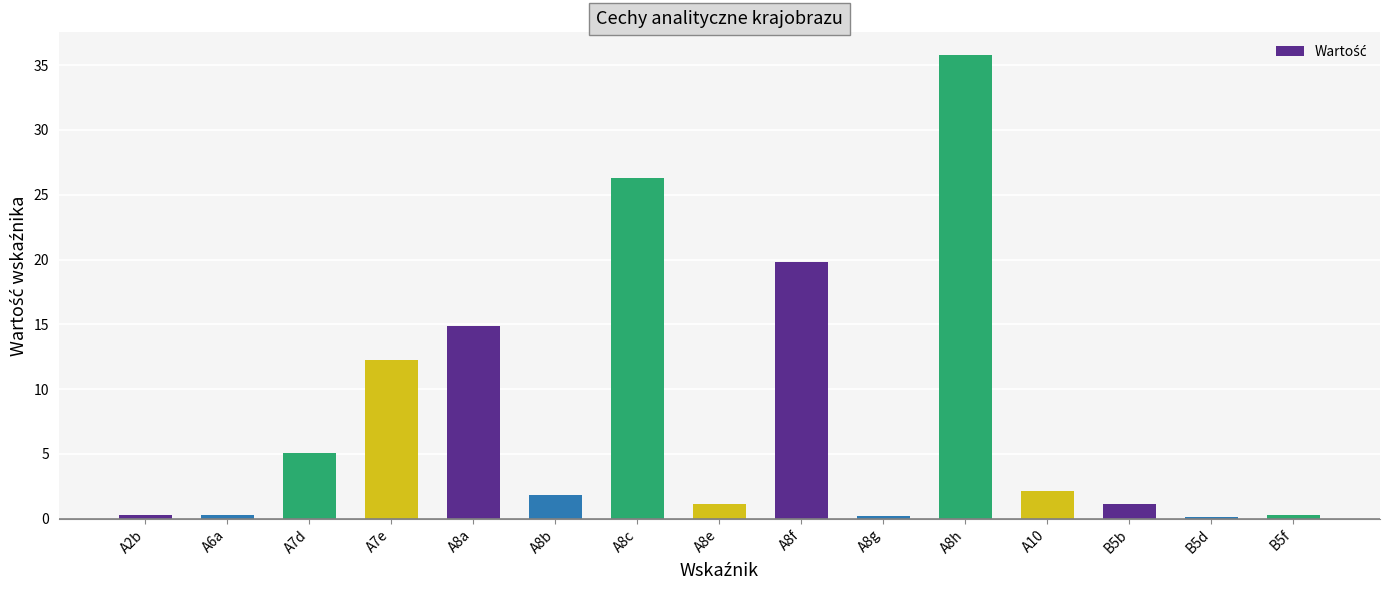

What is the change in value from A8c to A8e?

-25.1